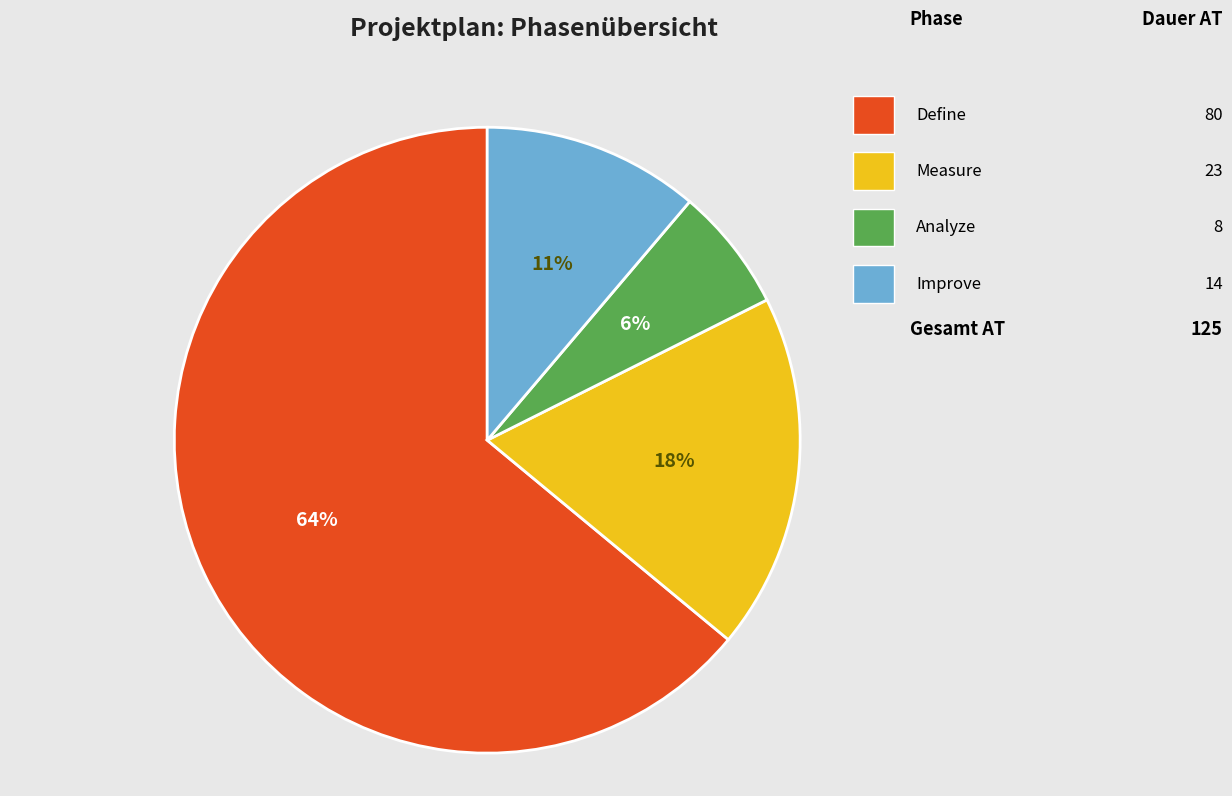

Is there any slice that represents more than half of the pie?

Yes